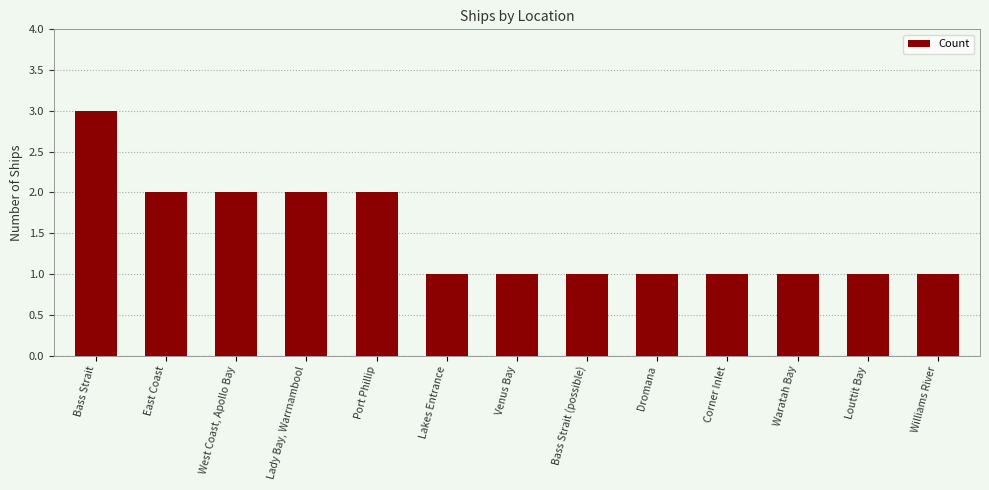

What position from the right is Venus Bay?

7